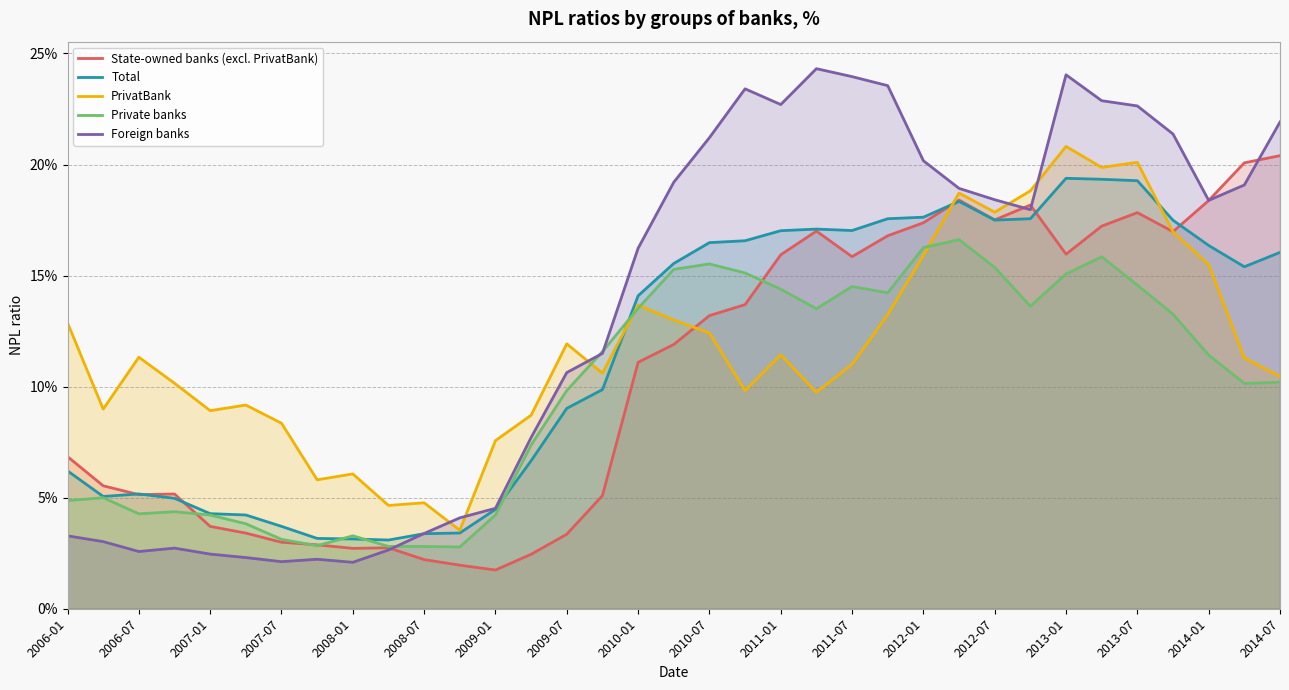

Which series has the widest spread of values?

Foreign banks